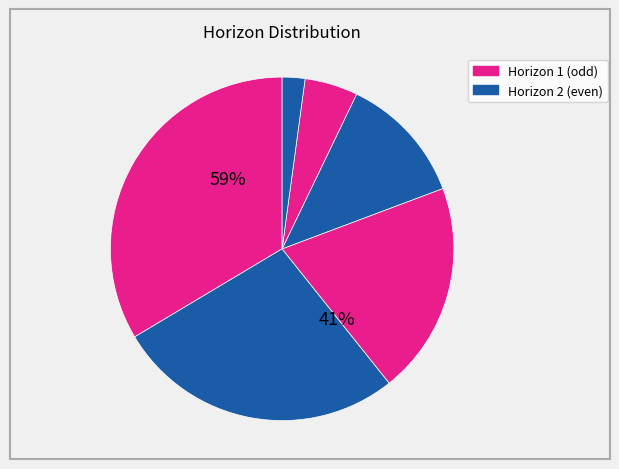

Is 4 the majority of the pie?

No